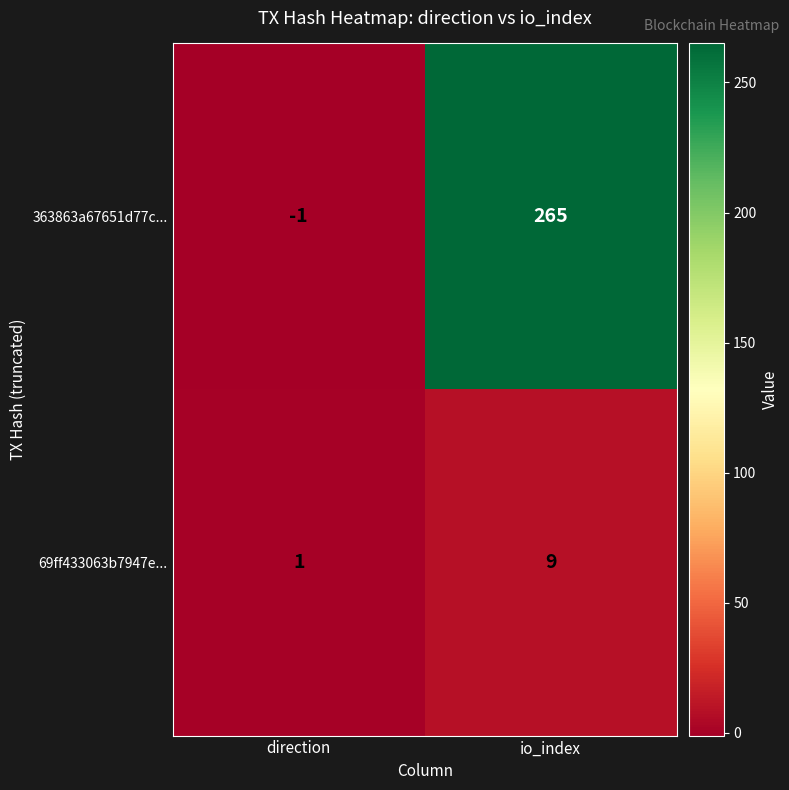

List the series in order of their overall mean, lowest first.

69ff433063b7947e..., 363863a67651d77c...